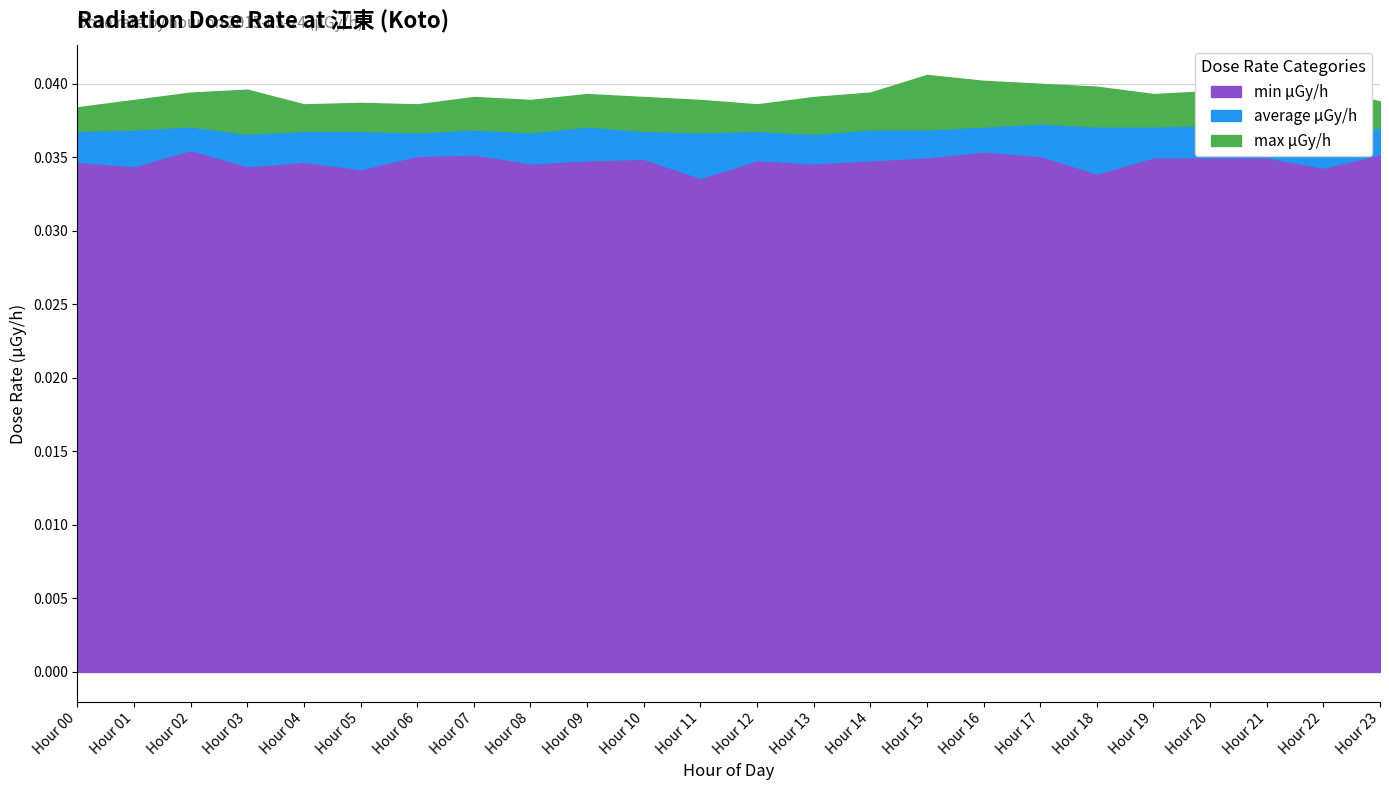

Which series has the largest total across all categories?

max μGy/h